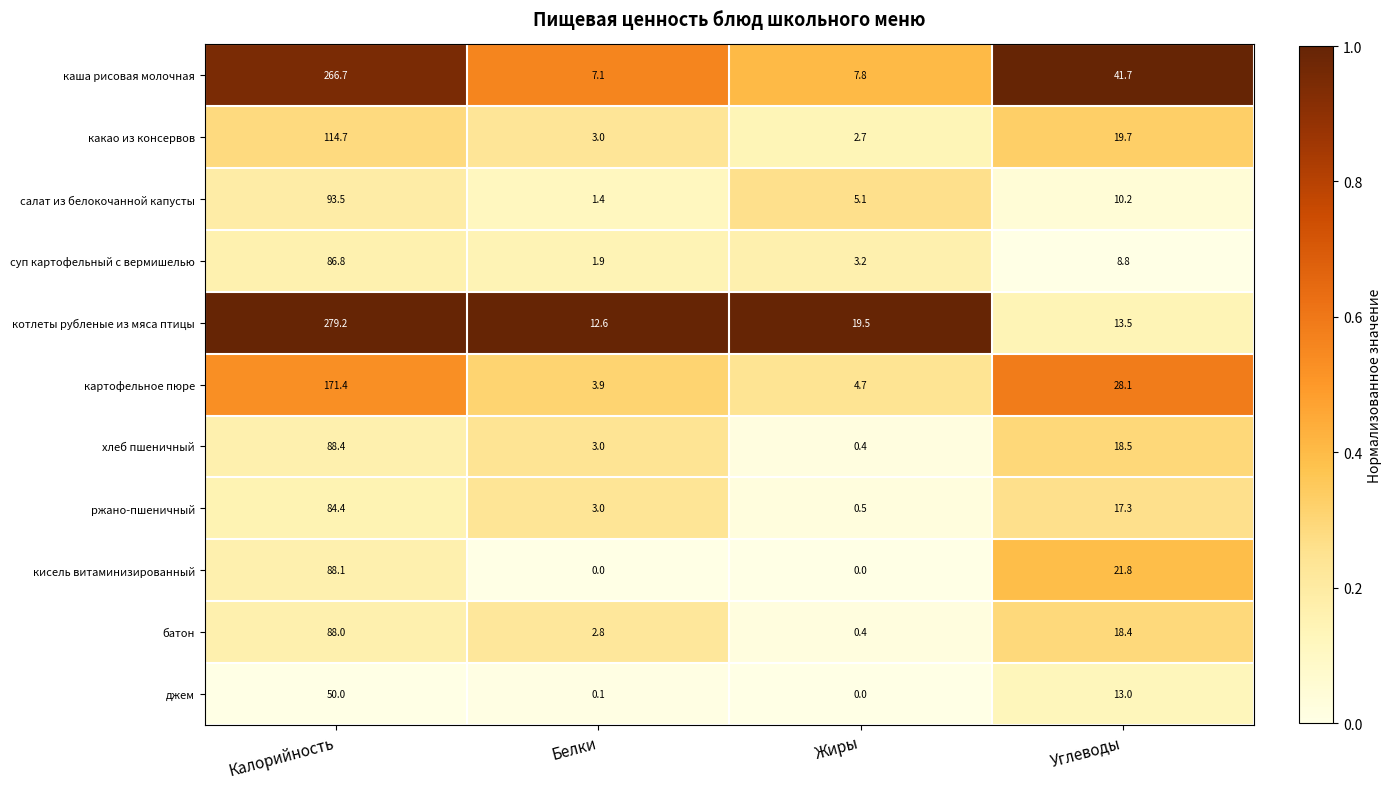

True or false: суп картофельный с вермишелью has a value of 8.8 at Углеводы.

True